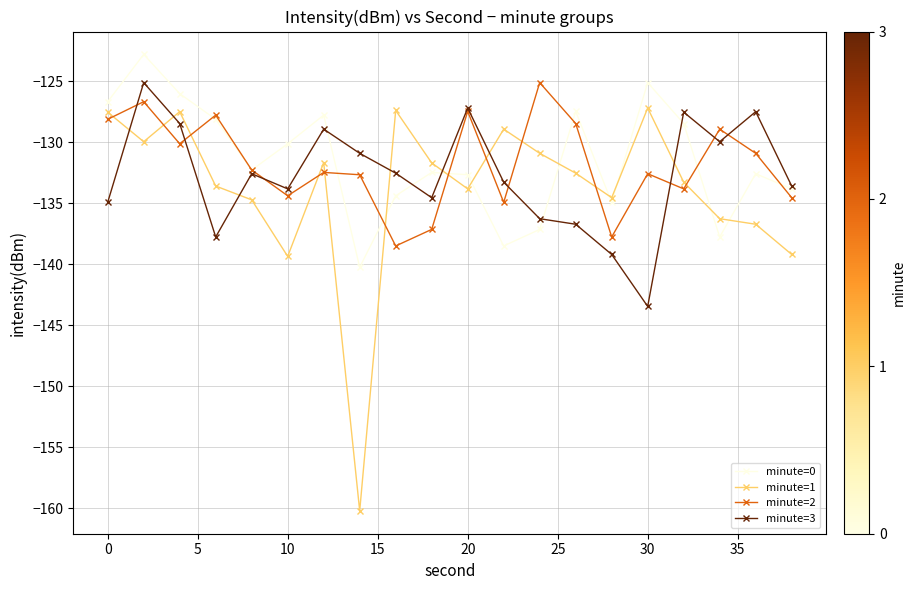

Which series has the largest range (max minus min)?

minute=1